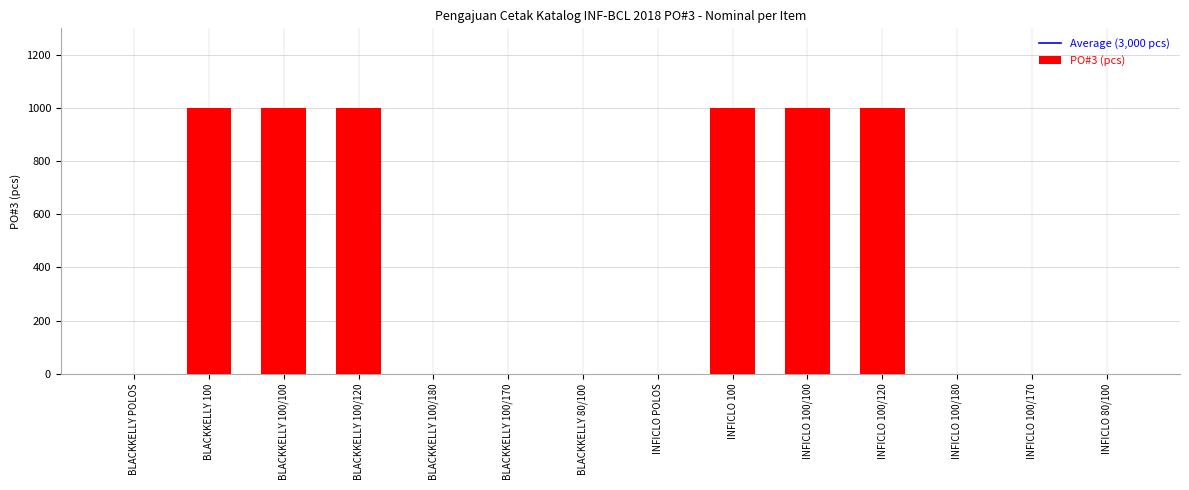

What is the average value?

429